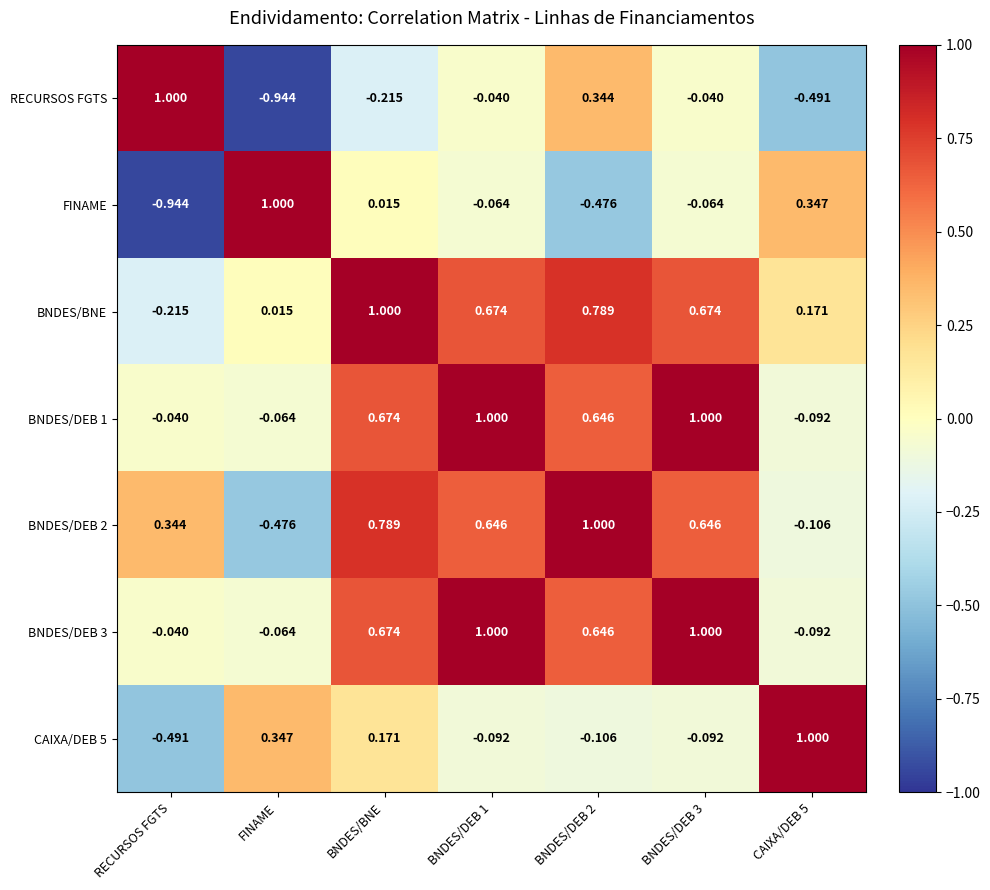

Which series changed the most between BNDES/BNE and BNDES/DEB 2?

RECURSOS FGTS